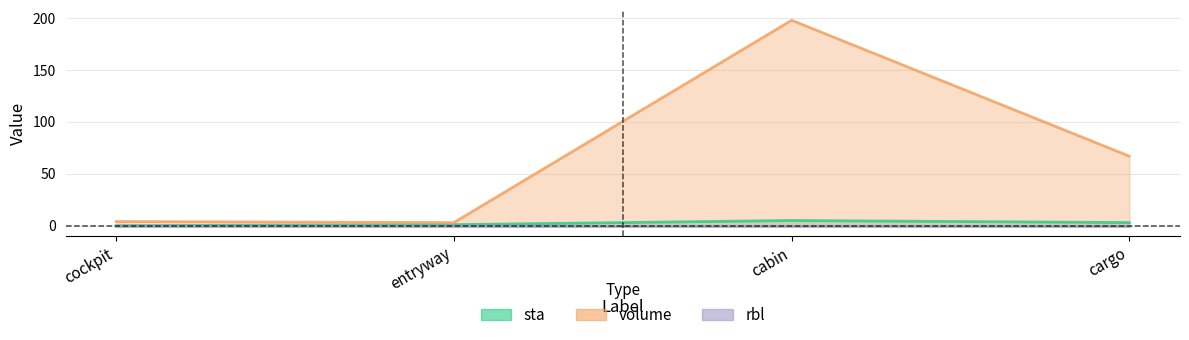

What is the sum of all sta values?

9